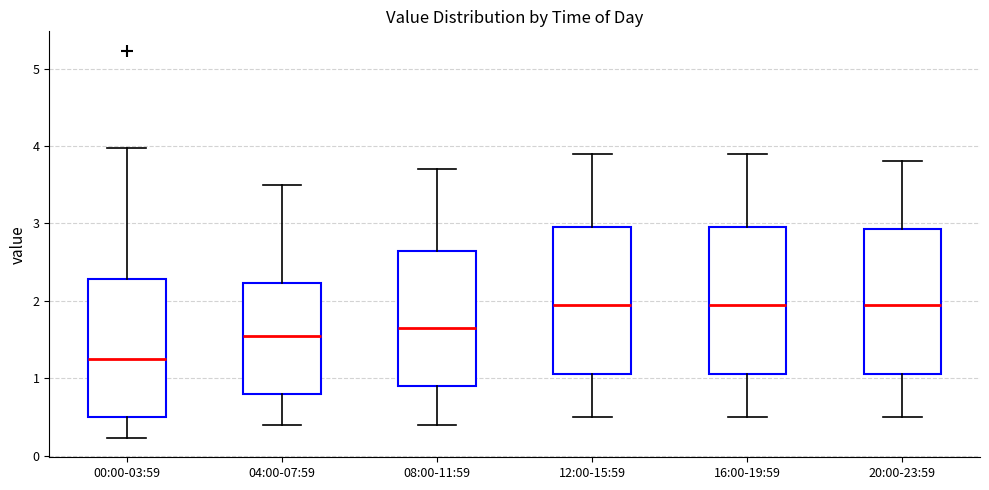

Reading left to right, transcribe this box plot: for each box, give where its median line is, the range the box spans, and where its two whiskers end, as read against the y-axis. The values are not printed on the chart, so give them approximately, as read against the axis.

00:00-03:59: median 1.3, box 0.5 to 2.3, whiskers 0.2 to 4.0
04:00-07:59: median 1.6, box 0.8 to 2.2, whiskers 0.4 to 3.5
08:00-11:59: median 1.7, box 0.9 to 2.7, whiskers 0.4 to 3.7
12:00-15:59: median 2.0, box 1.1 to 3.0, whiskers 0.5 to 3.9
16:00-19:59: median 2.0, box 1.1 to 3.0, whiskers 0.5 to 3.9
20:00-23:59: median 2.0, box 1.1 to 2.9, whiskers 0.5 to 3.8